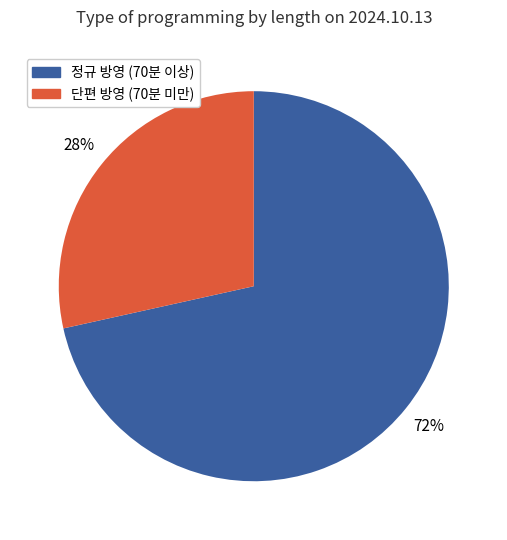

To the nearest percent, what is the average slice percentage?

50%